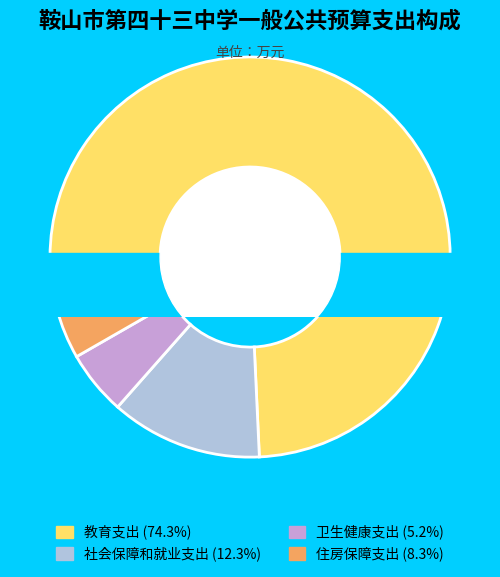

What is the majority slice?

教育支出